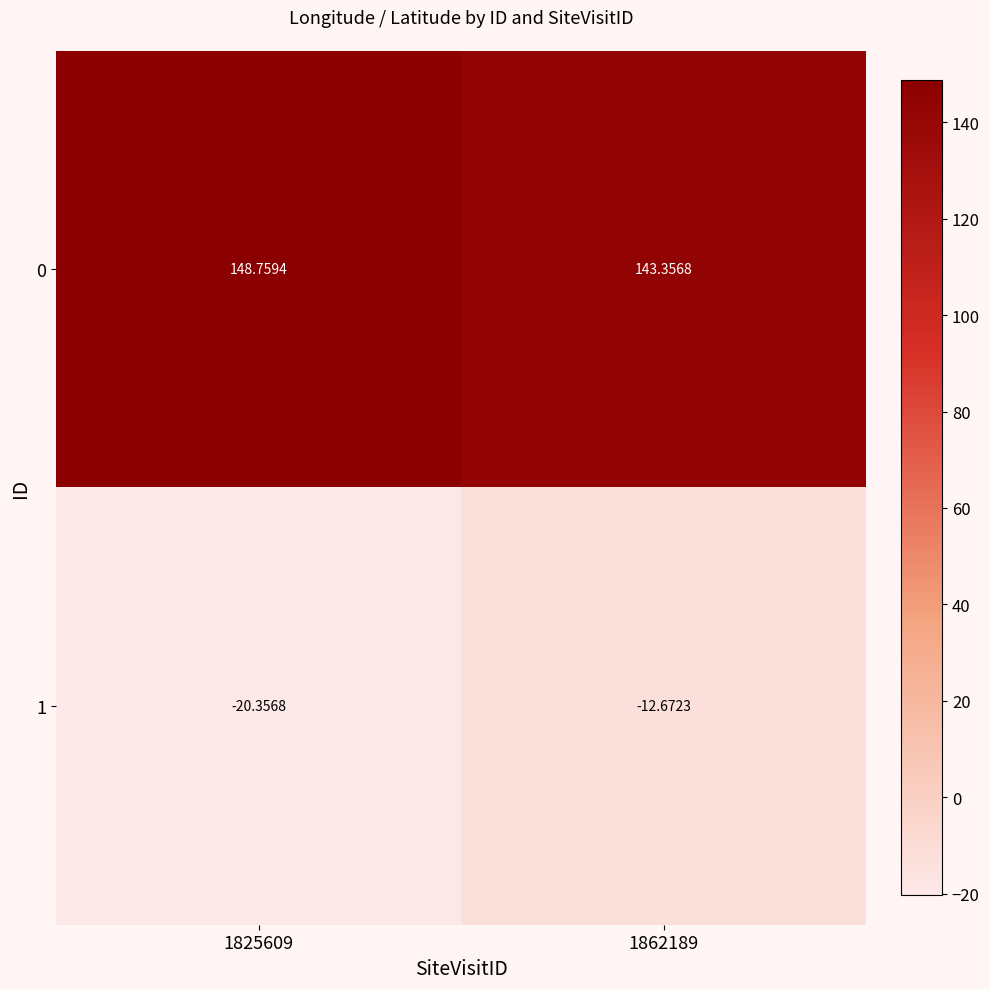

Is the value of 1 at 1862189 greater than the value of 0 at 1825609?

No